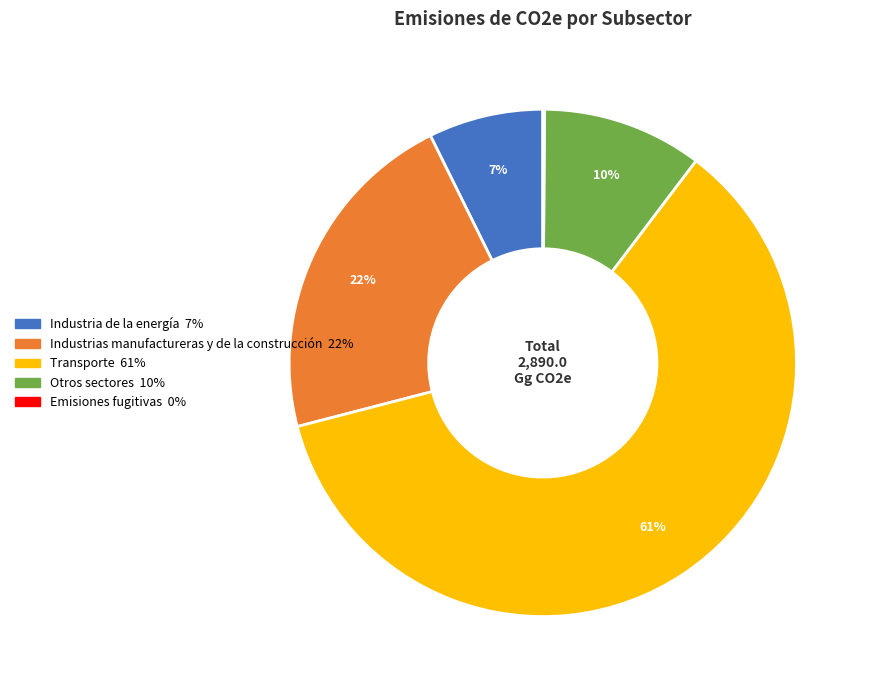

Is Transporte the majority of the pie?

Yes